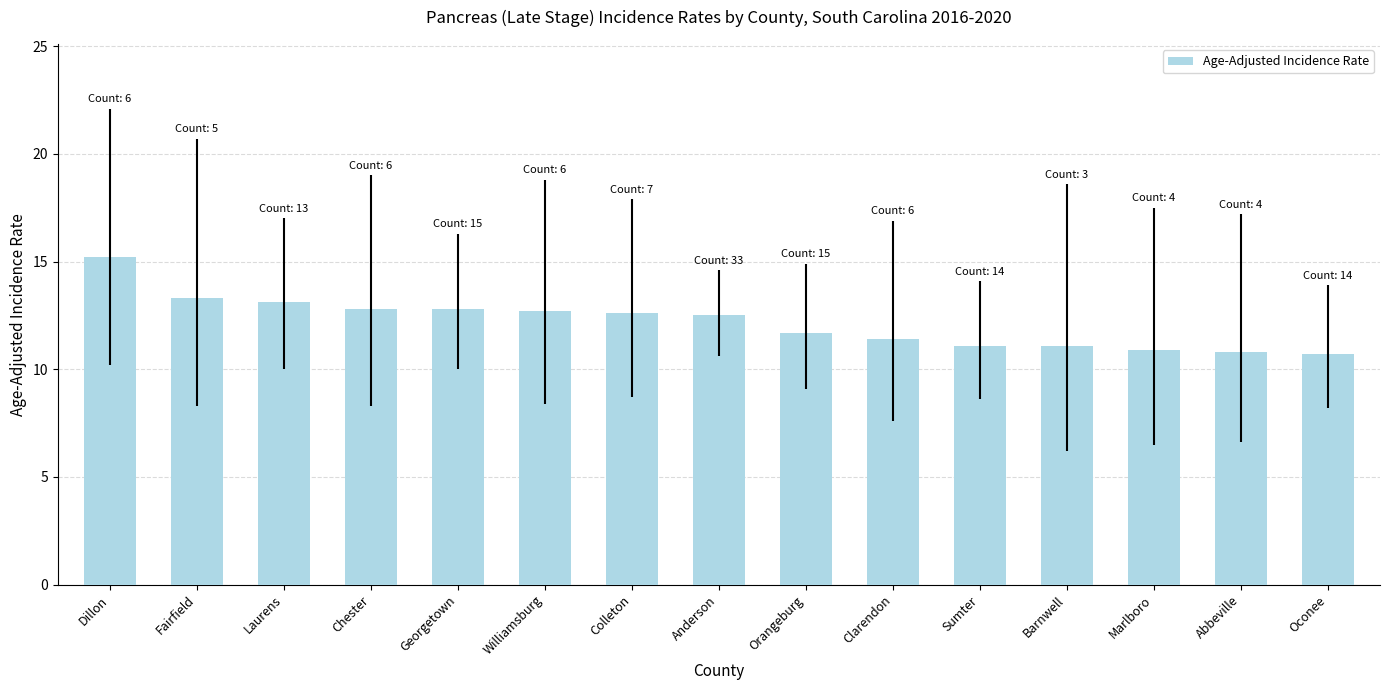

Count the number of values greater than 12.

8